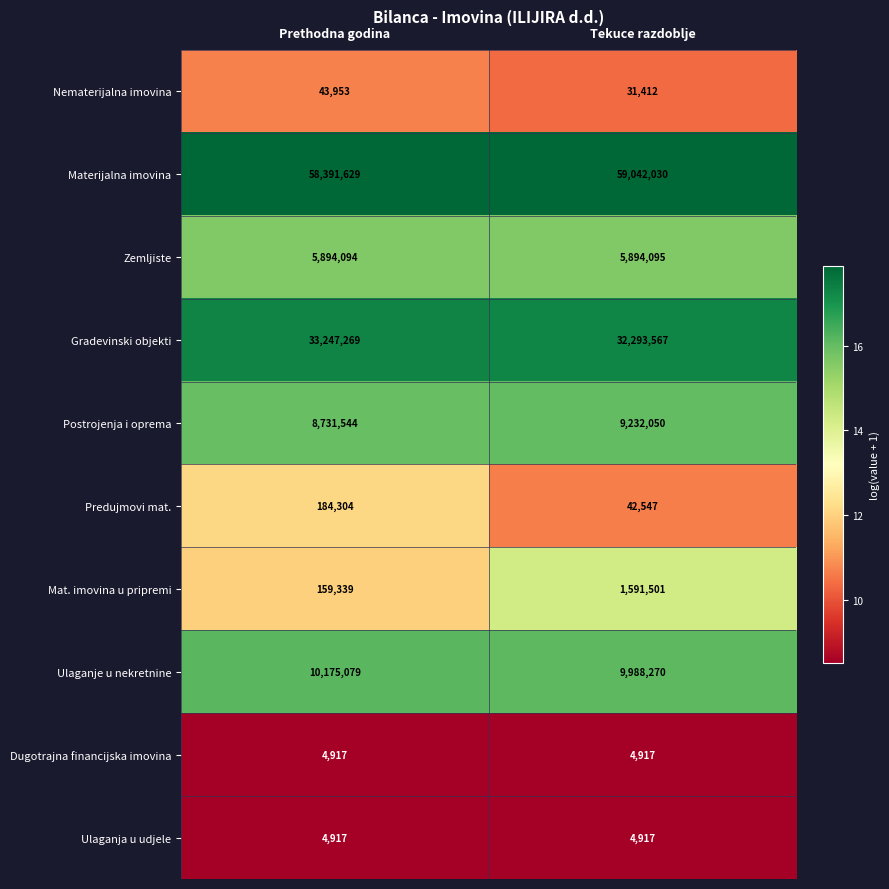

What is the difference between the Postrojenja i oprema values at Prethodna godina and Tekuce razdoblje?

500506